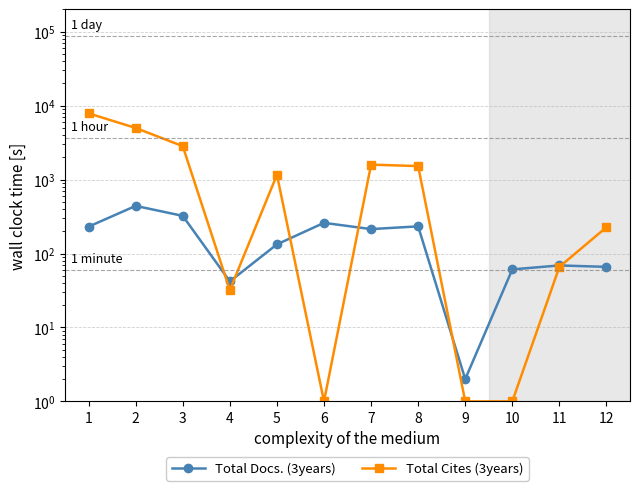

List the labels in order of Total Docs. (3years) value, largest first.

2, 3, 6, 8, 1, 7, 5, 11, 12, 10, 4, 9